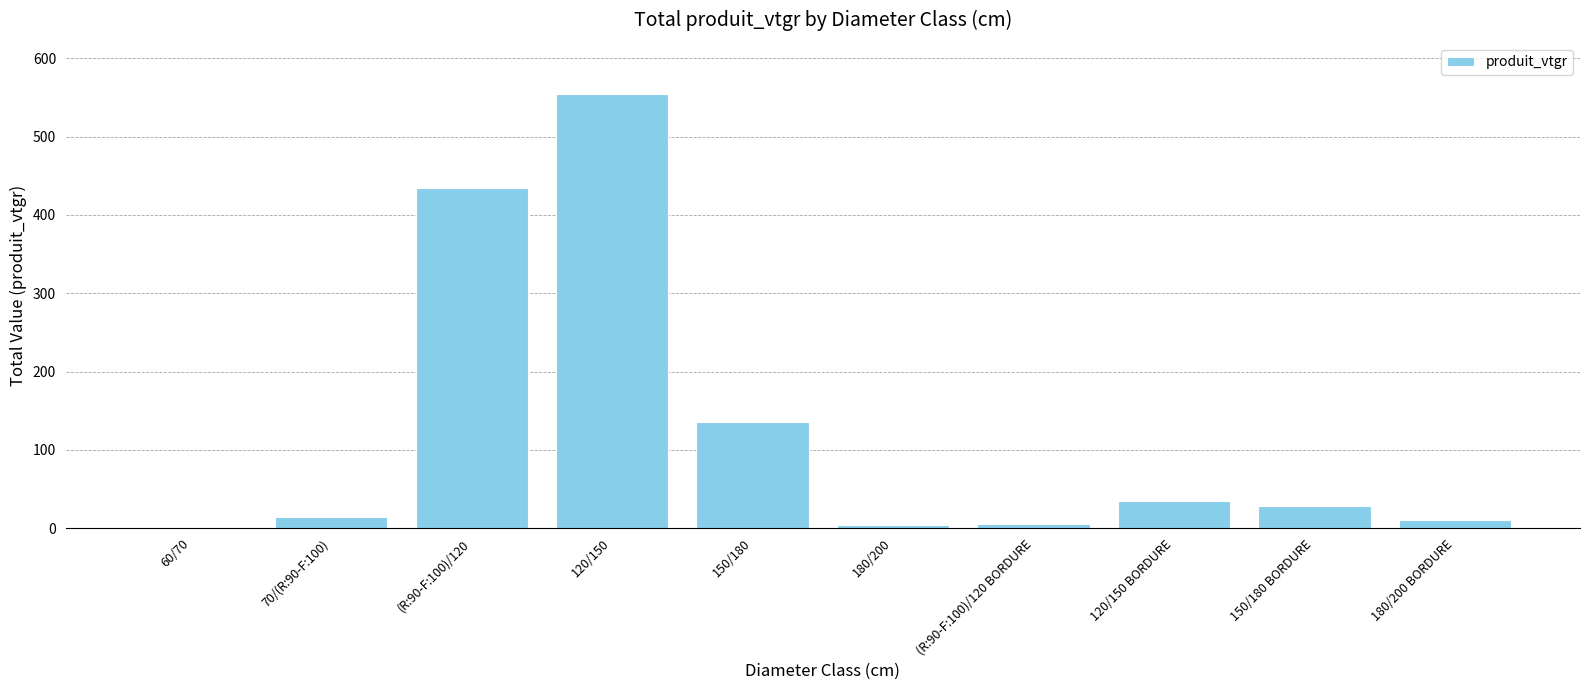

What is the maximum value shown in the chart?

554.9